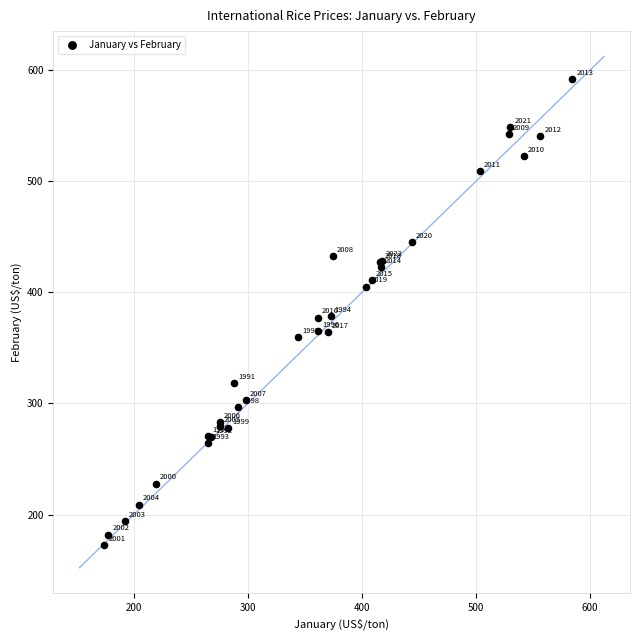

What Y value in the scatter plot is closest to 382?

378.5